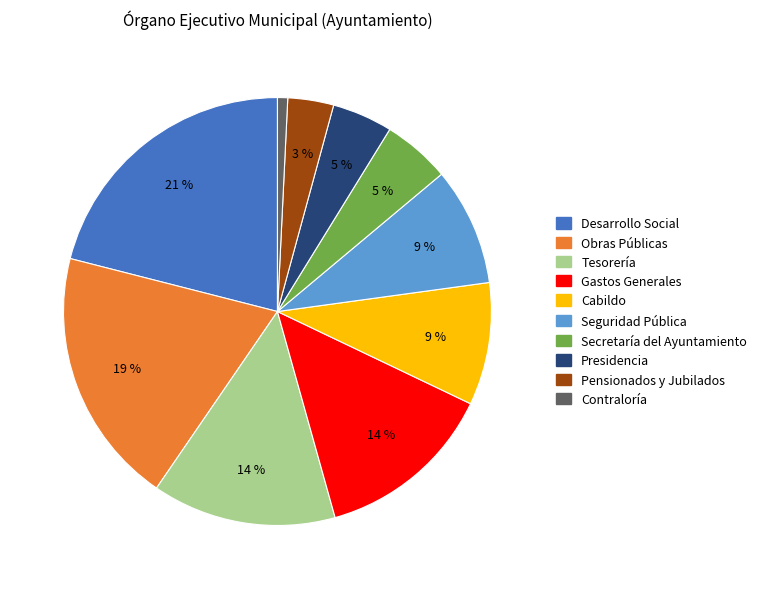

Is it true that Secretaría del Ayuntamiento is 5% of the pie?

True